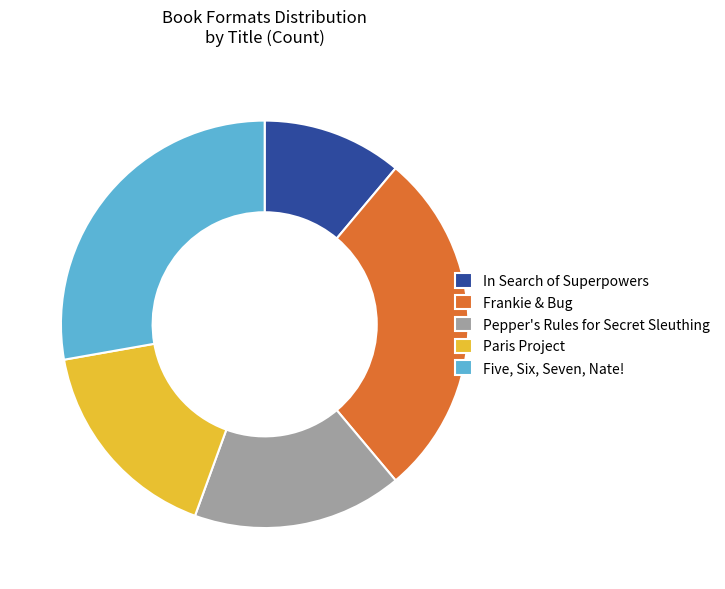

The Frankie & Bug slice represents 28% of the pie. True or false?

True